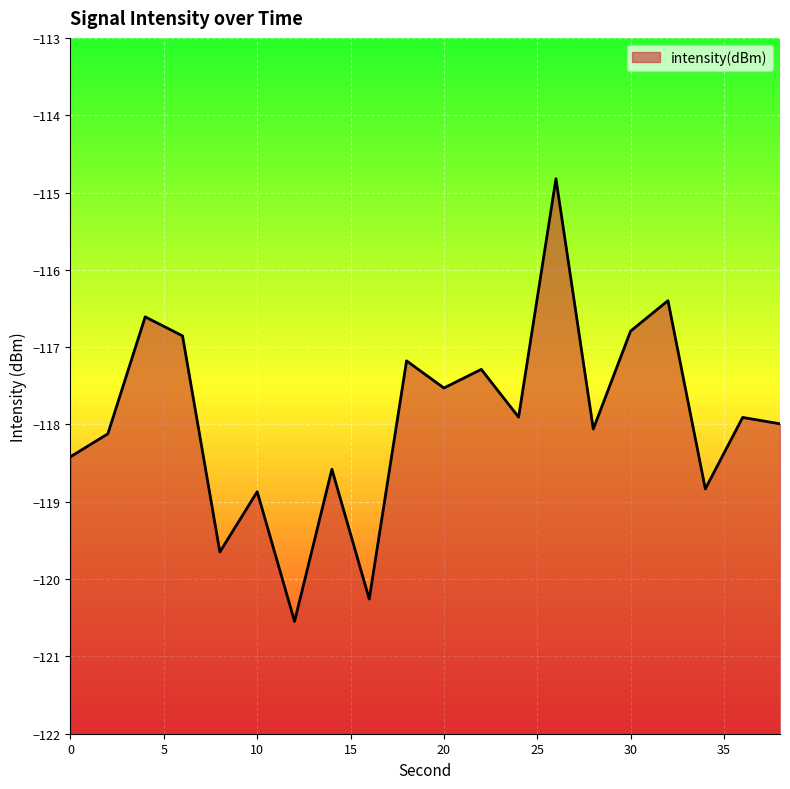

Is it true that the value at 16 is -50.5?

False